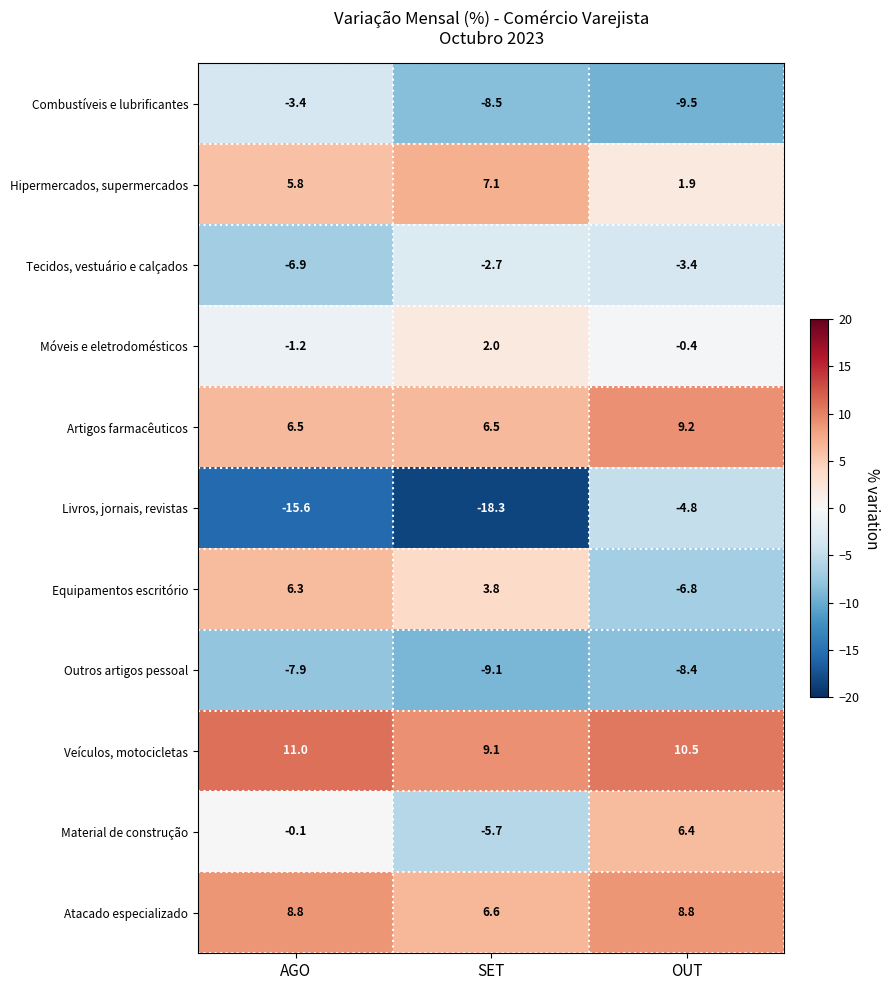

At which category does the chart reach its peak across all series?

AGO